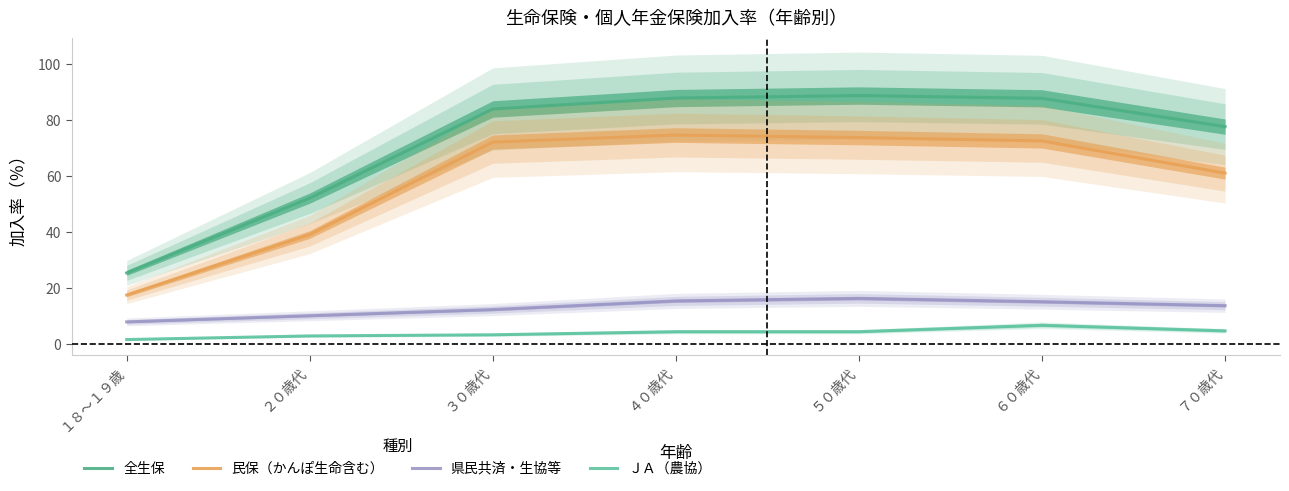

What is the difference between the maximum and minimum values in the 民保（かんぽ生命含む） series?

57.1